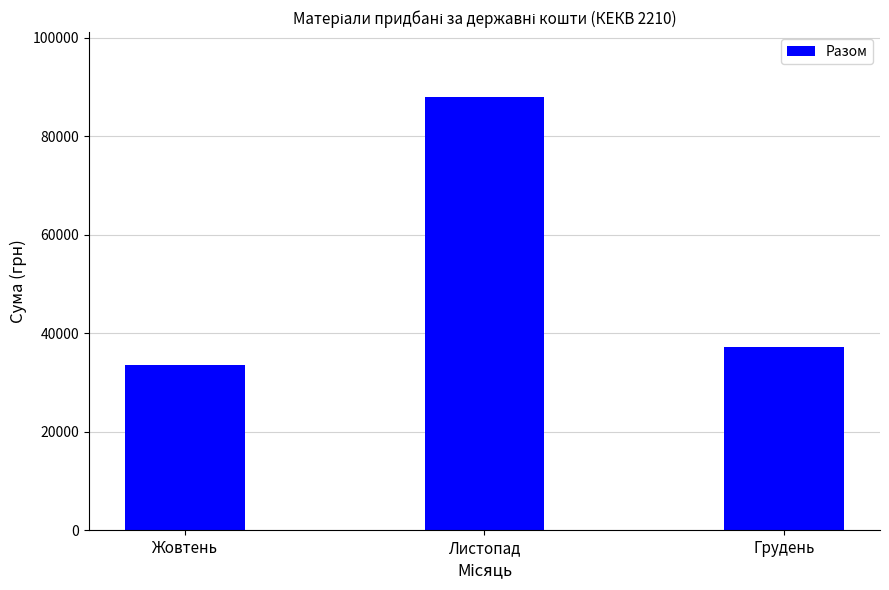

Where is the data nearest to the value 60666?

Грудень